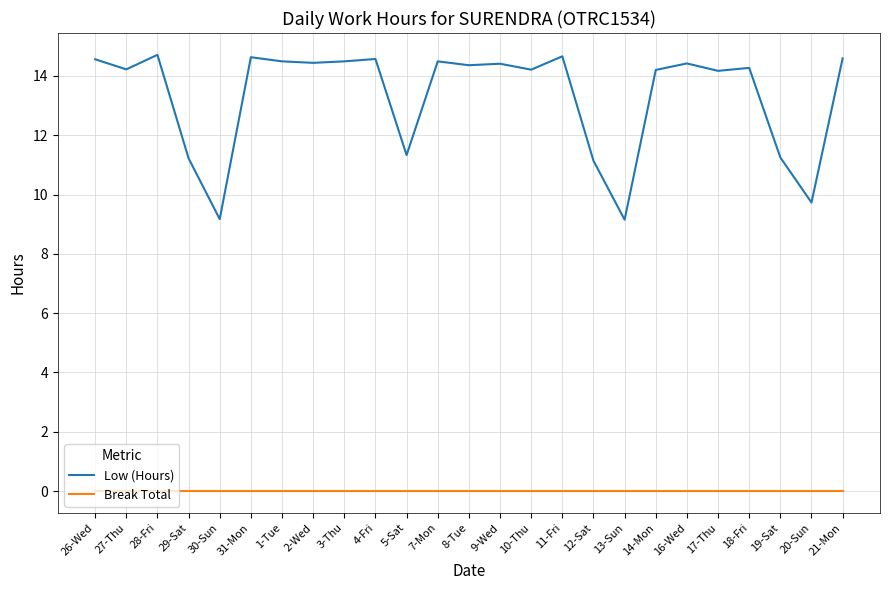

Where is the first local maximum for Low (Hours)?

28-Fri